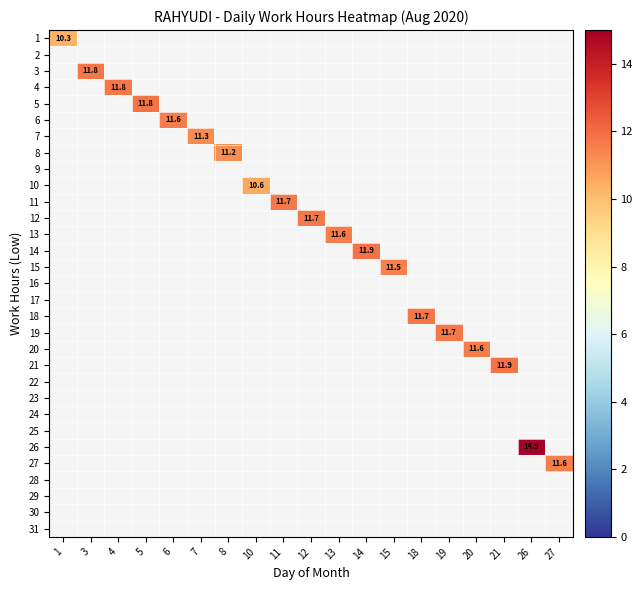

Which label corresponds to the largest value in the chart?

26